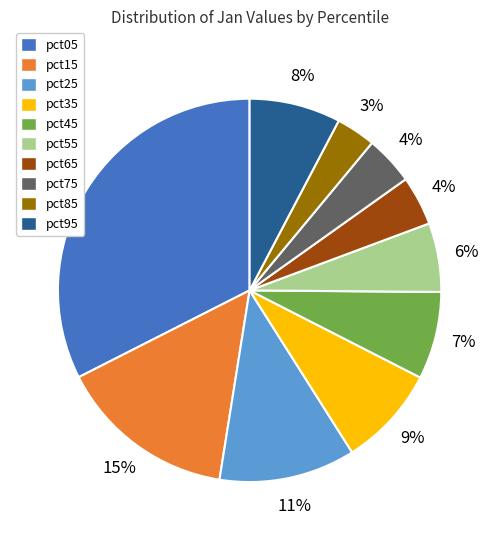

Which slice is the largest?

pct05